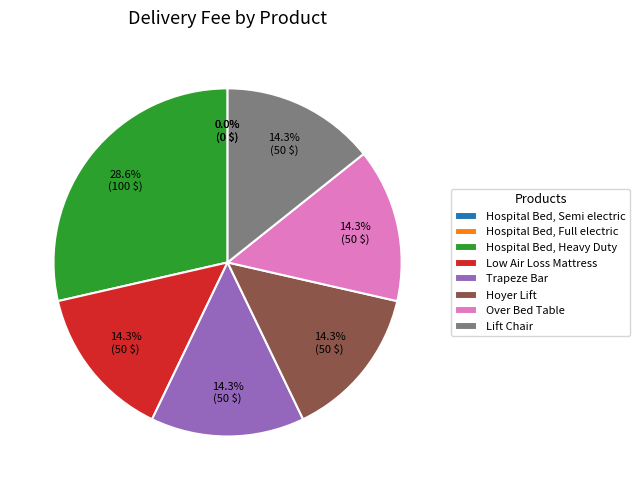

To the nearest percent, what is the average slice percentage?

12%